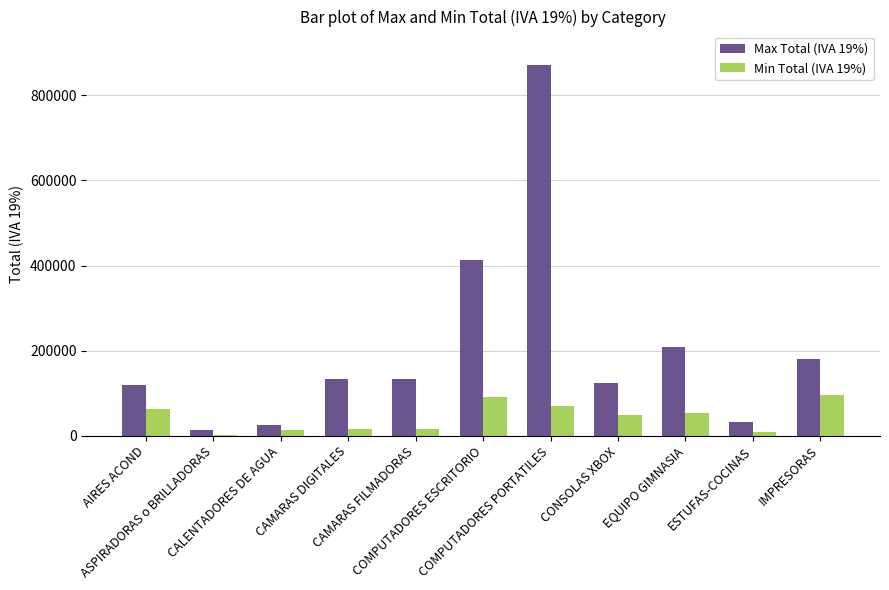

What is the sum of all Min Total (IVA 19%) values?

476547.9